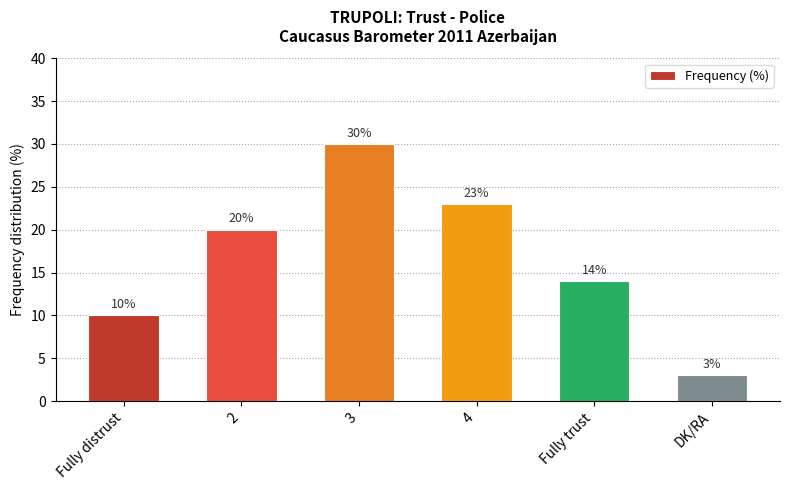

List the labels in order of value, smallest first.

DK/RA, Fully distrust, Fully trust, 2, 4, 3